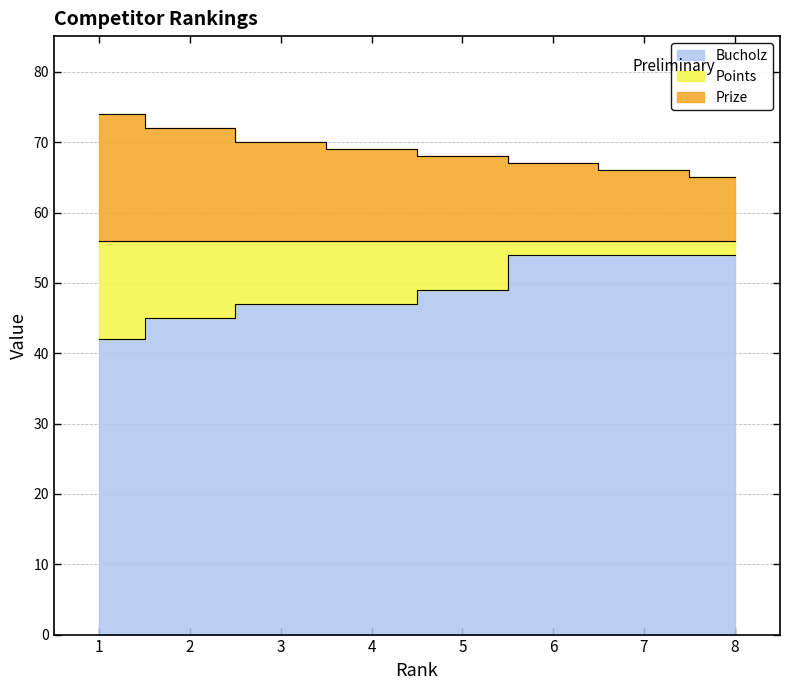

At how many categories does at least one series exceed 52?

8